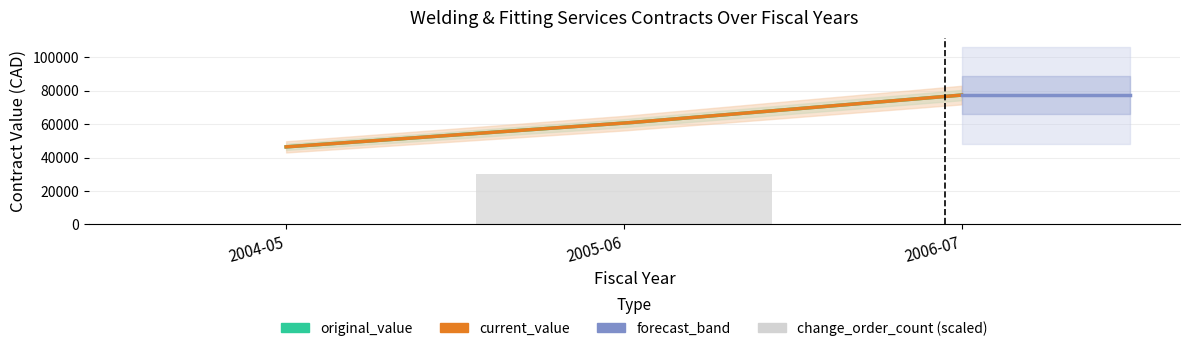

The value of change_order_count at 2006-07 is 0.0. True or false?

True